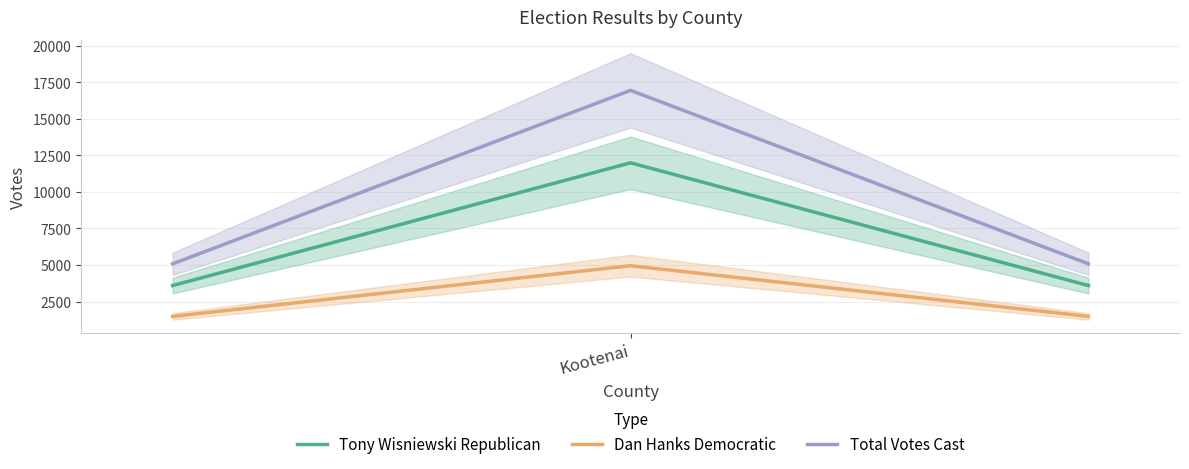

What is the sum of all Total Votes Cast values?

27112.0